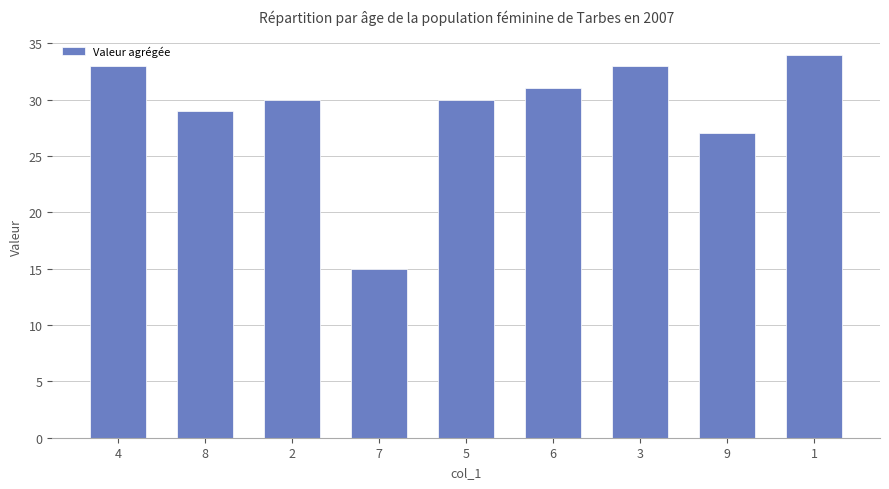

Where is the data nearest to the value 24?

9